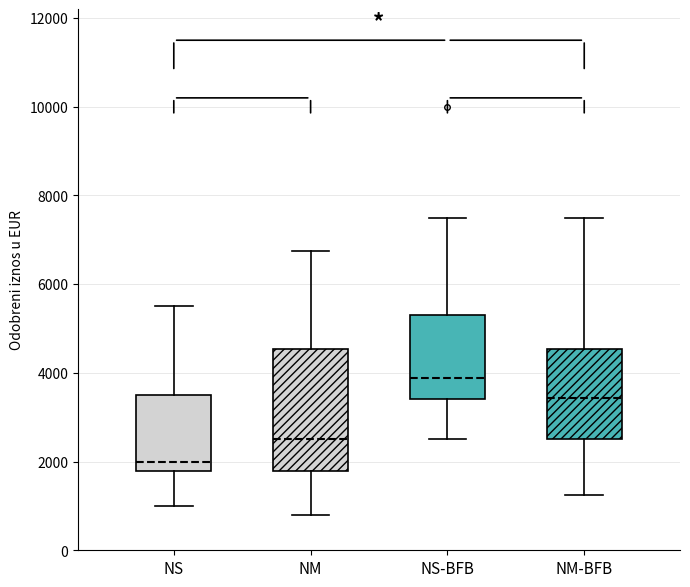

Which box's median line is the lowest?

NS